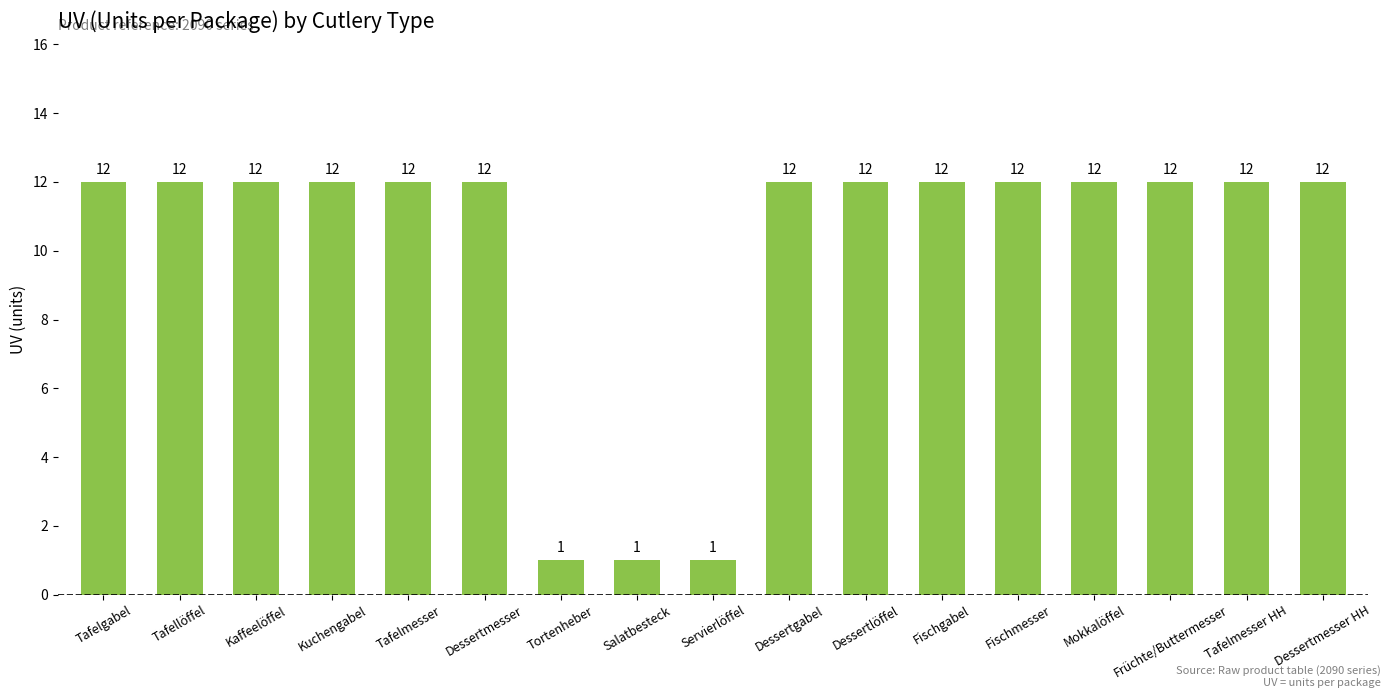

What is the sum of all values?

171